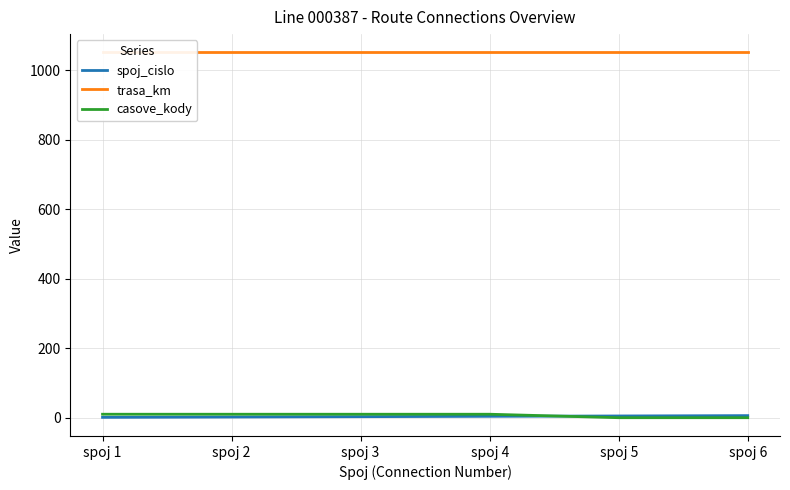

How many positive values does the casove_kody series have?

4